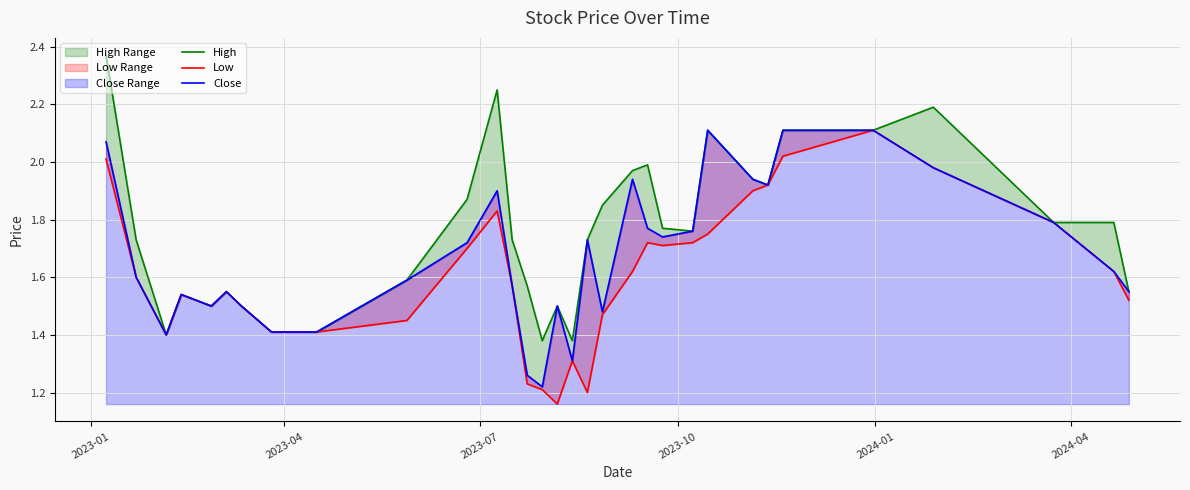

What is the sum of all High values?

56.3